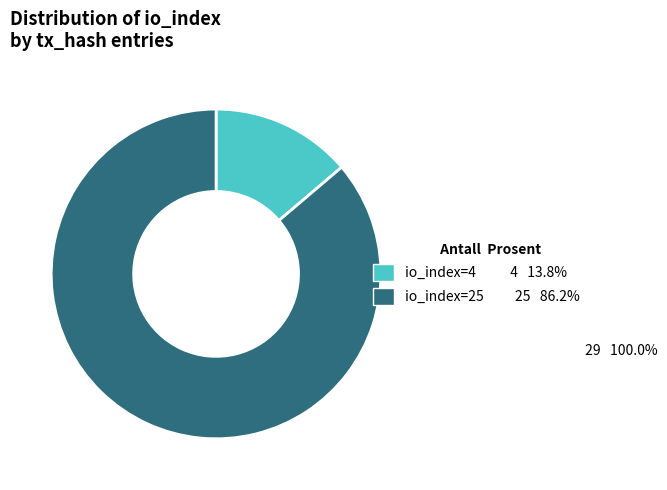

Which category has the biggest portion of the pie?

io_index=25